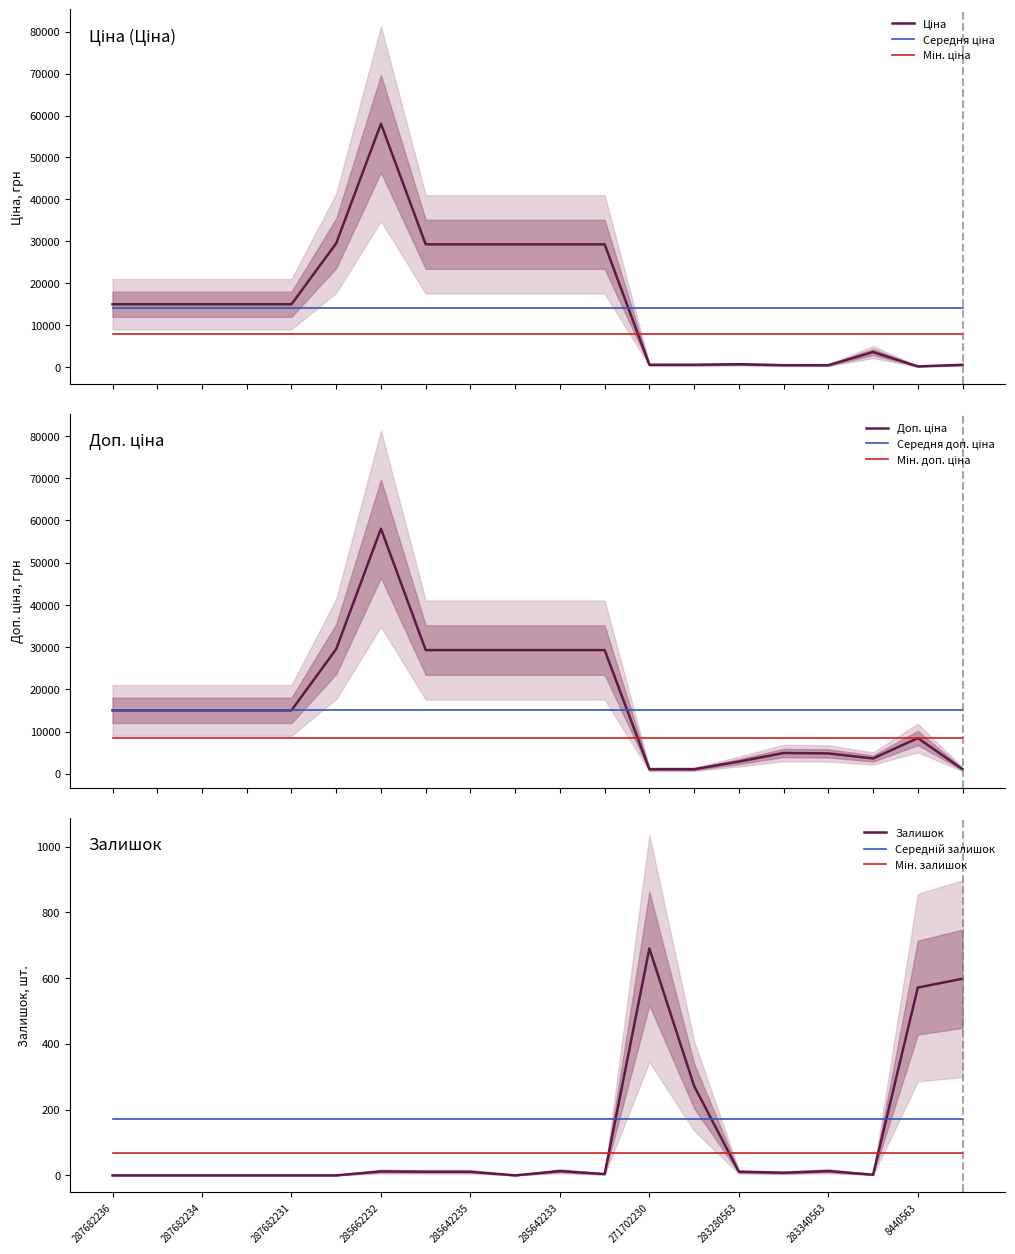

Is it true that Ціна equals 482.1 at 283340563?

True